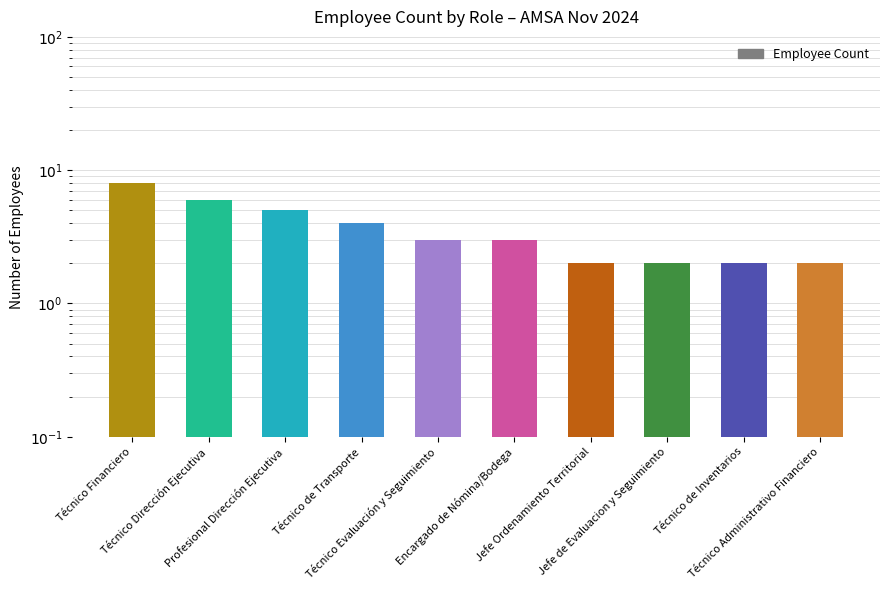

How many values are between 2 and 5?

8